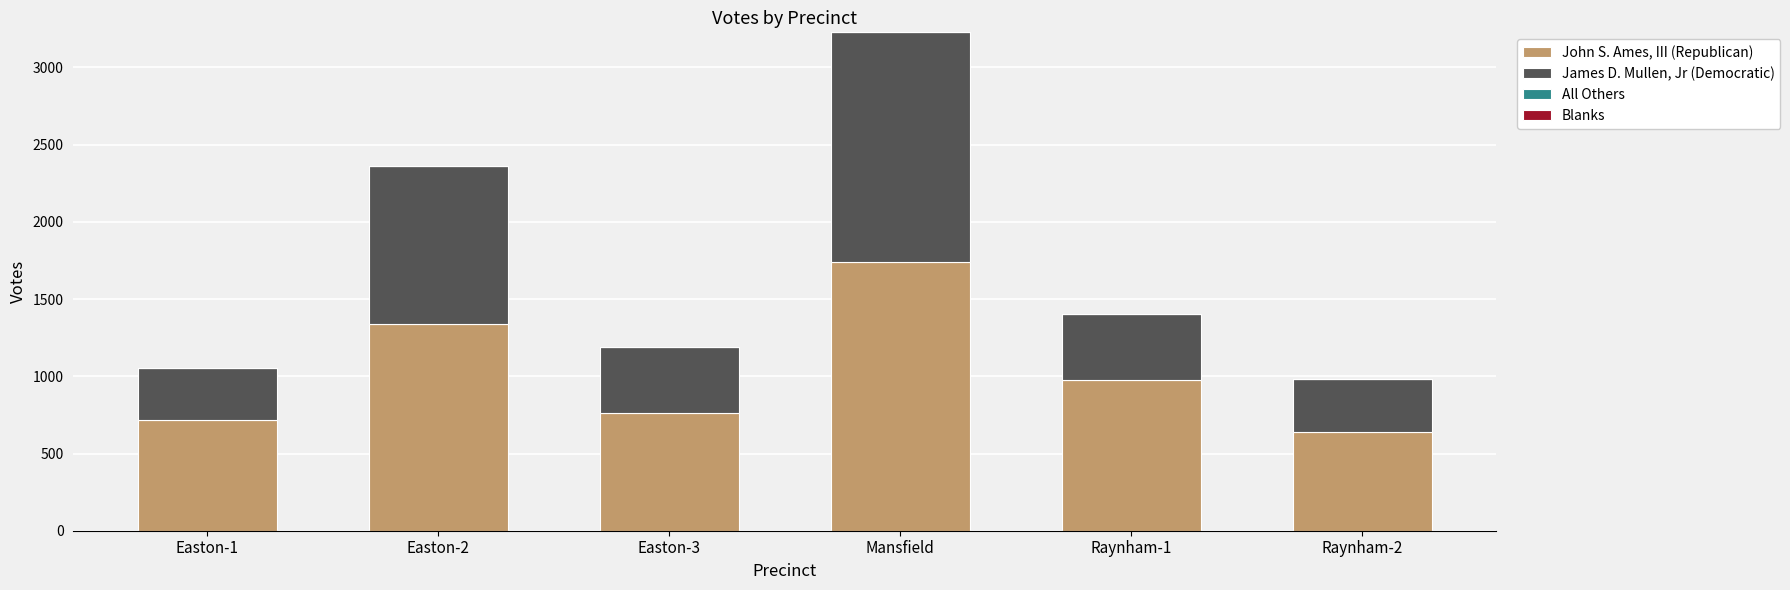

Does the chart contain any negative values?

No